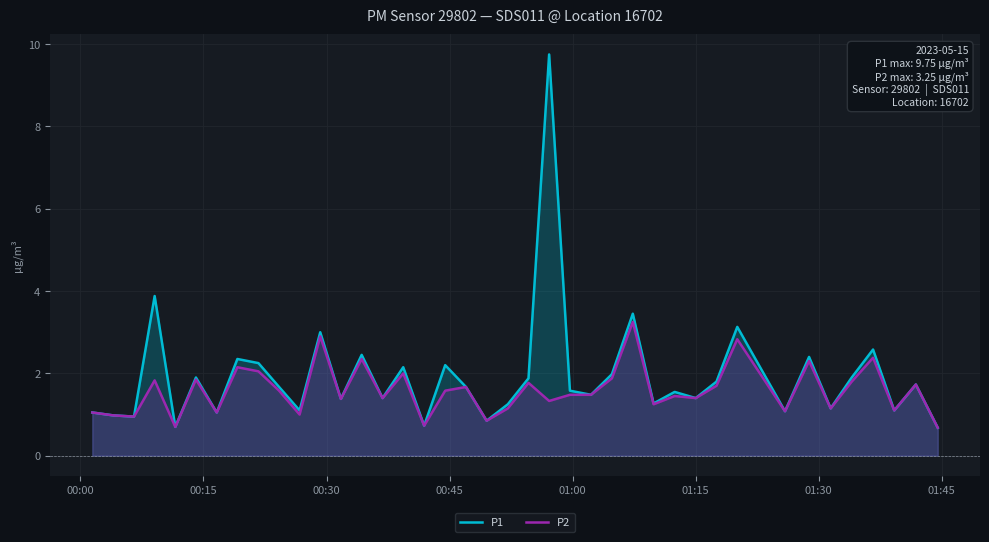

What is the smallest value displayed?

0.7